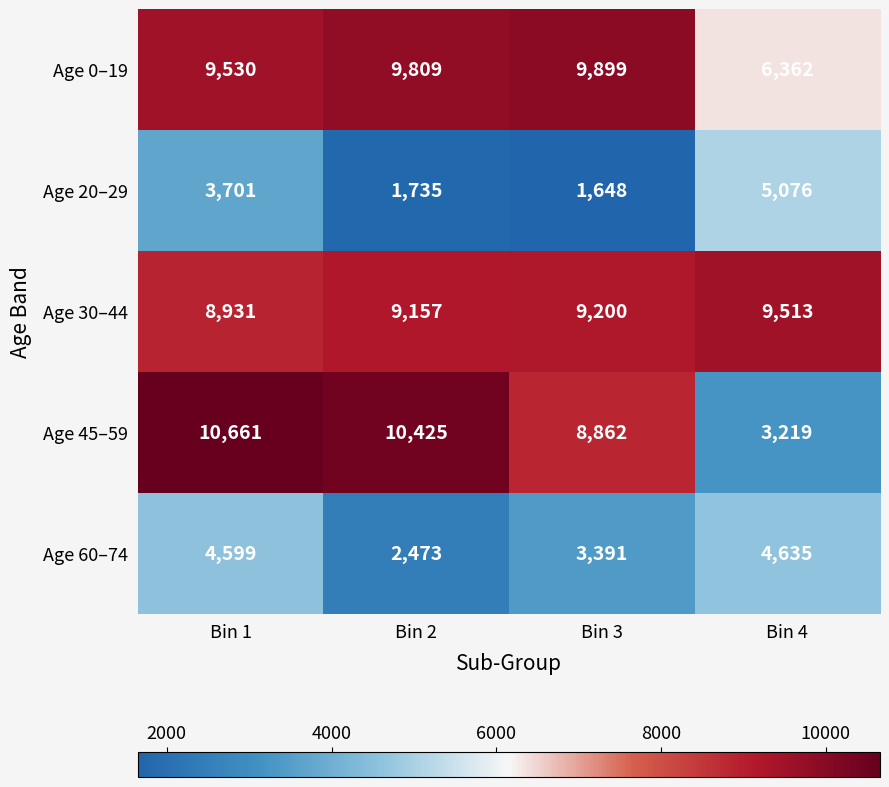

How many data points in Age 60–74 are less than 4599?

2